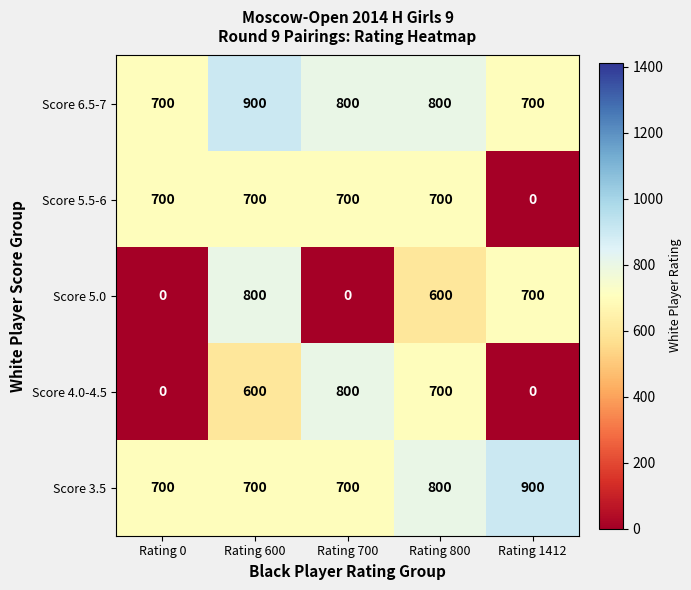

What is the approximate value of Score 3.5 at Rating 600, to the nearest 10?

700